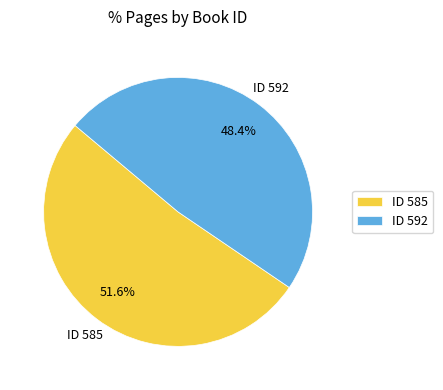

Is there a majority slice in this chart?

Yes